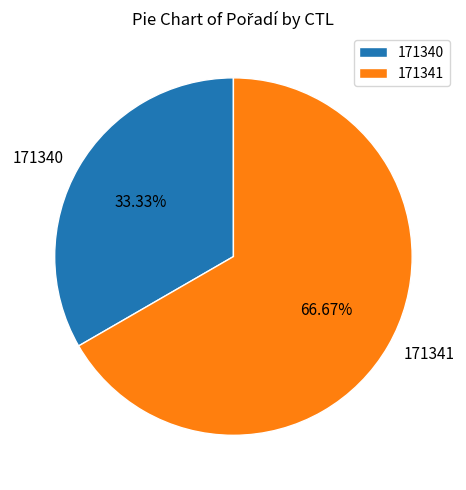

To the nearest percent, what percentage of the pie is 171341?

67%